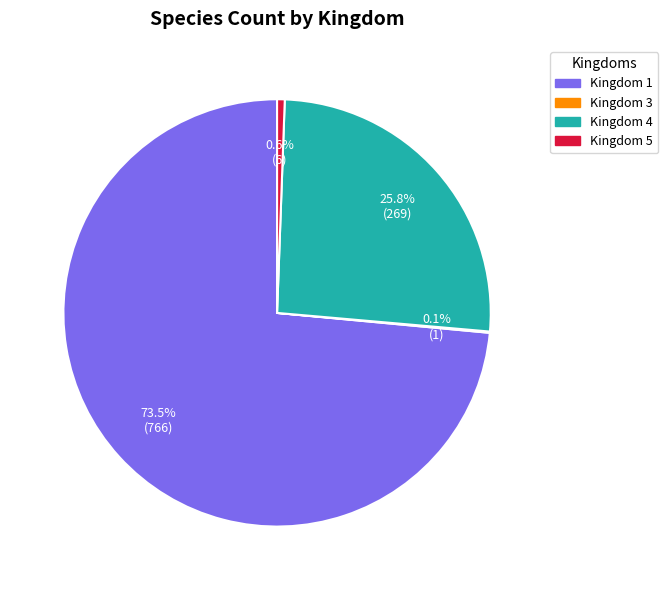

Is there any slice that represents more than half of the pie?

Yes